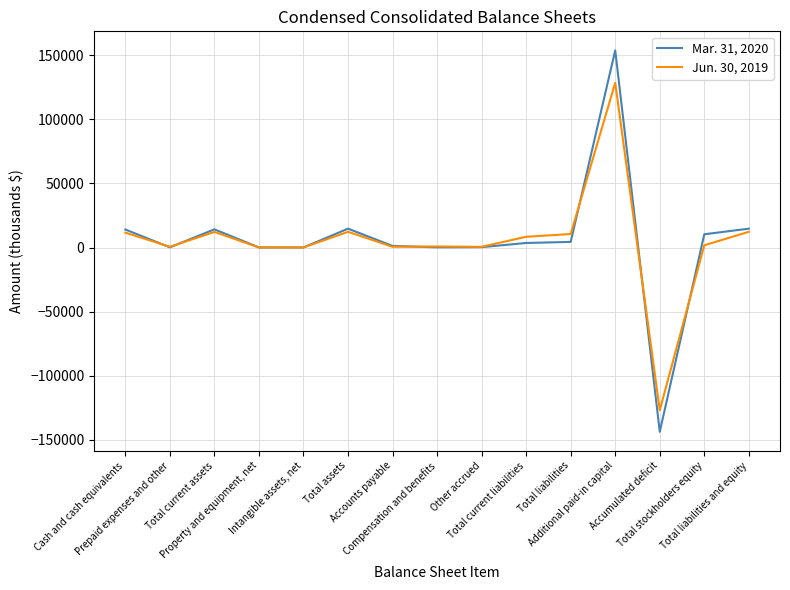

What is the lowest value of the Jun. 30, 2019 series?

-126903